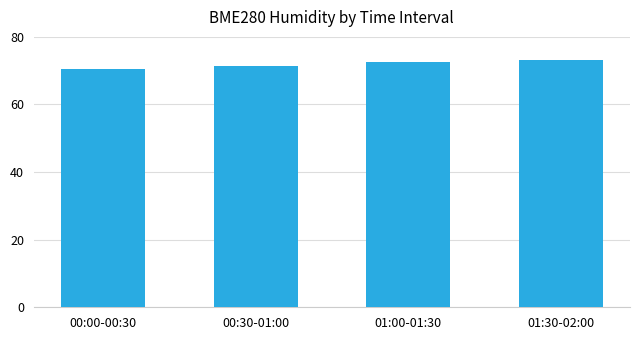

Reading left to right, what are all the values shown in this chart?

00:00-00:30=70.5	00:30-01:00=71.4	01:00-01:30=72.5	01:30-02:00=73.1